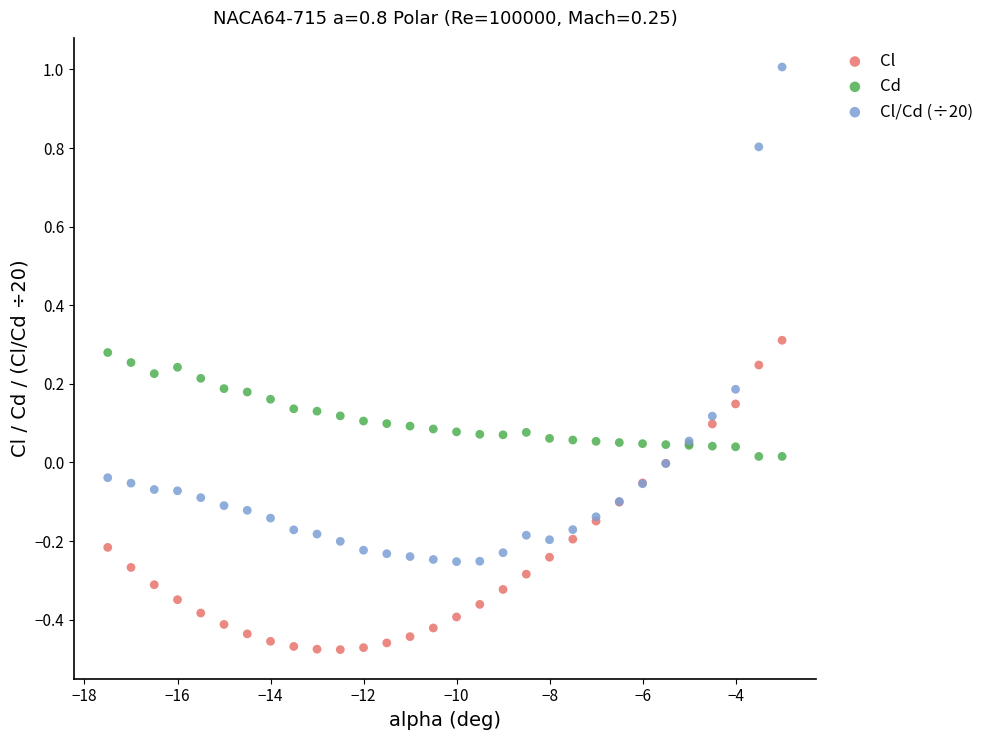

What is the X range (max minus min) for the scatter plot?

14.5